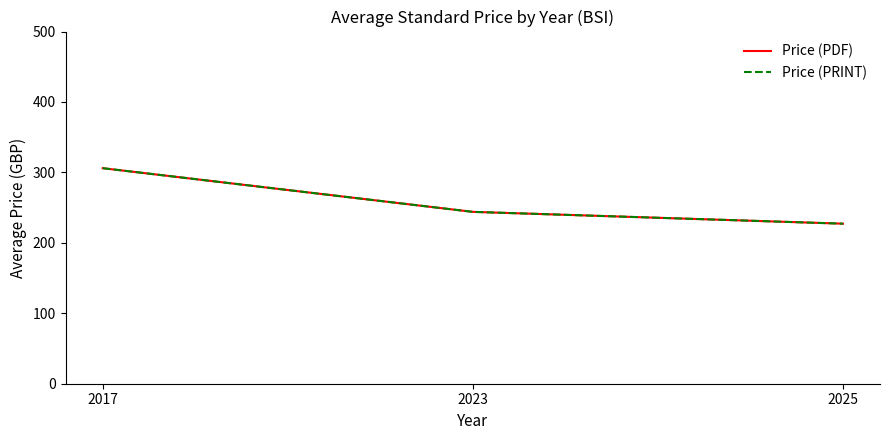

Does the chart display data point markers on the line(s)?

No